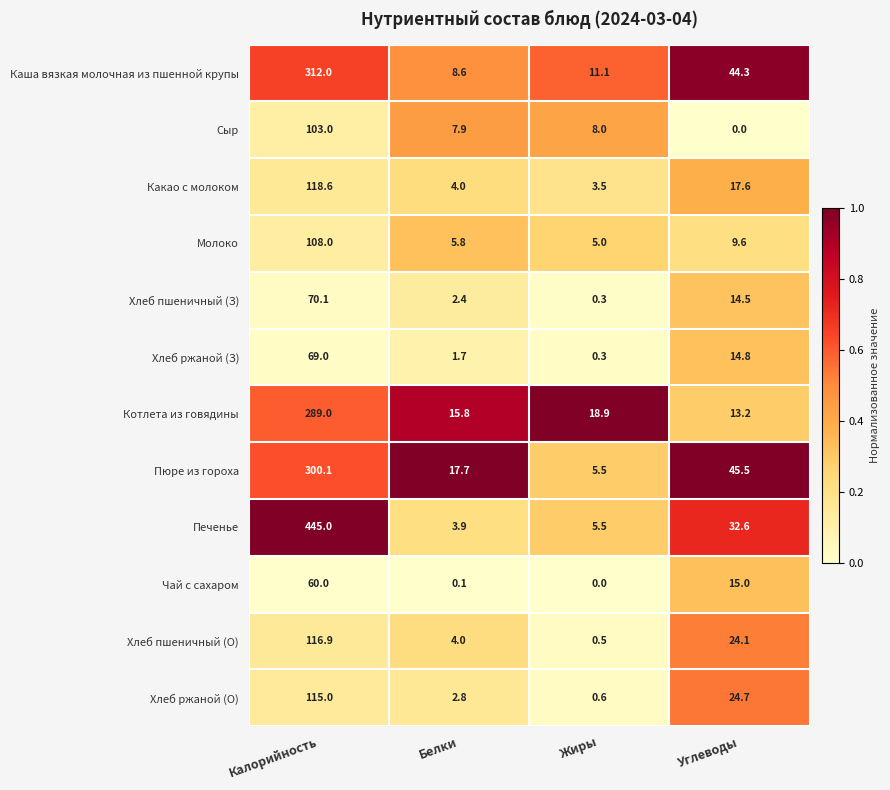

The value of Пюре из гороха at Углеводы is 45.5. True or false?

True